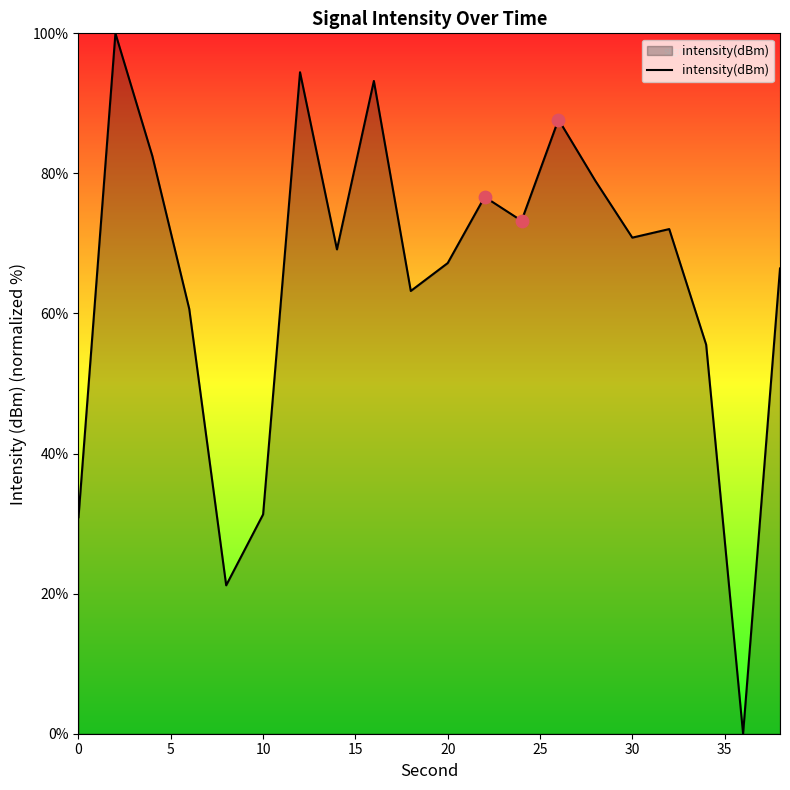

What is the maximum value shown in the chart?

100.0